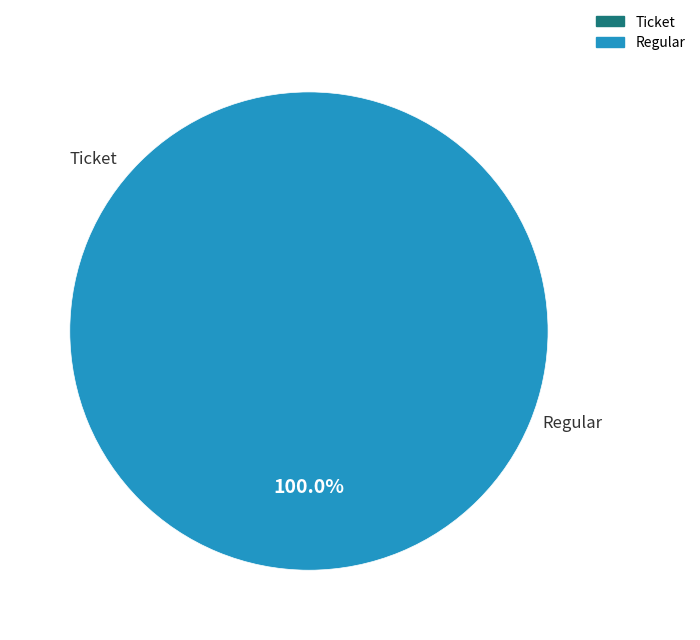

To the nearest percent, what is the difference between the Regular and Ticket slice percentages?

100%